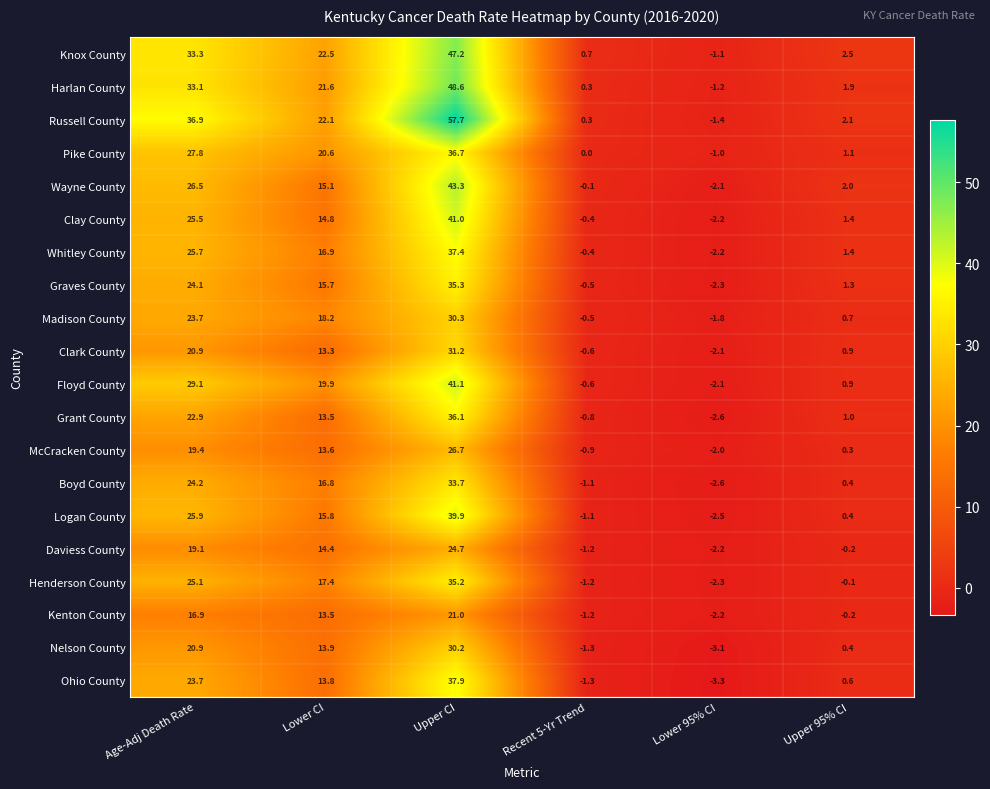

Where is Knox County nearest to the value 23?

Lower CI